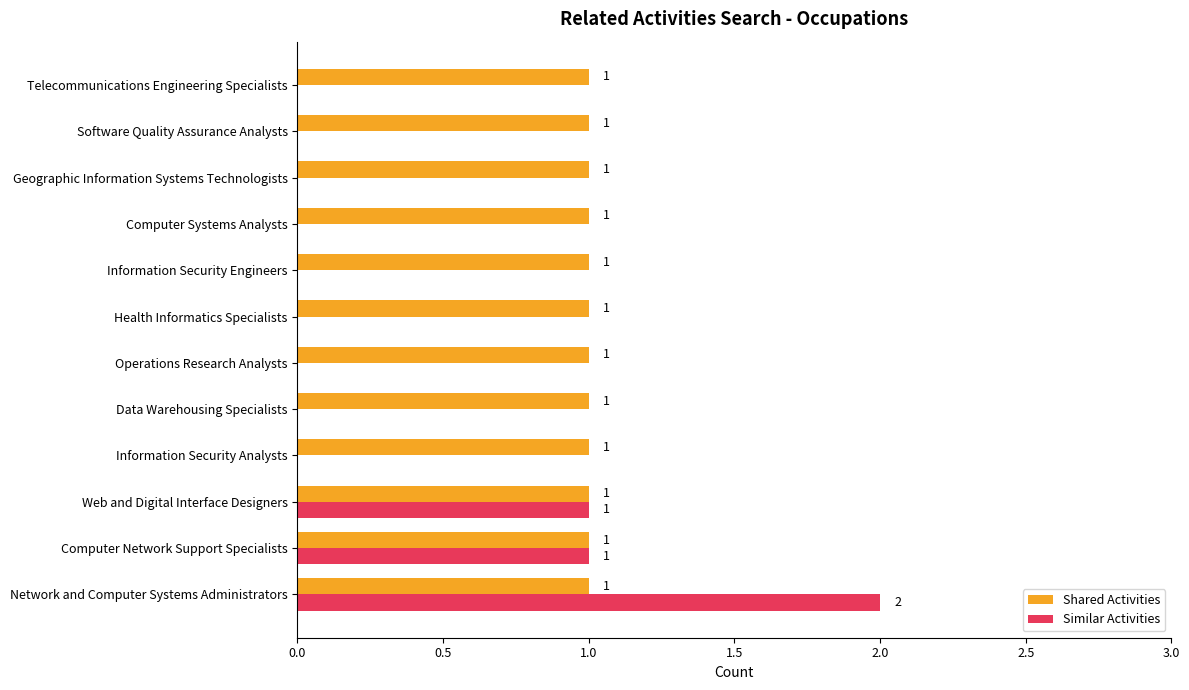

Which series has the widest spread of values?

Similar Activities